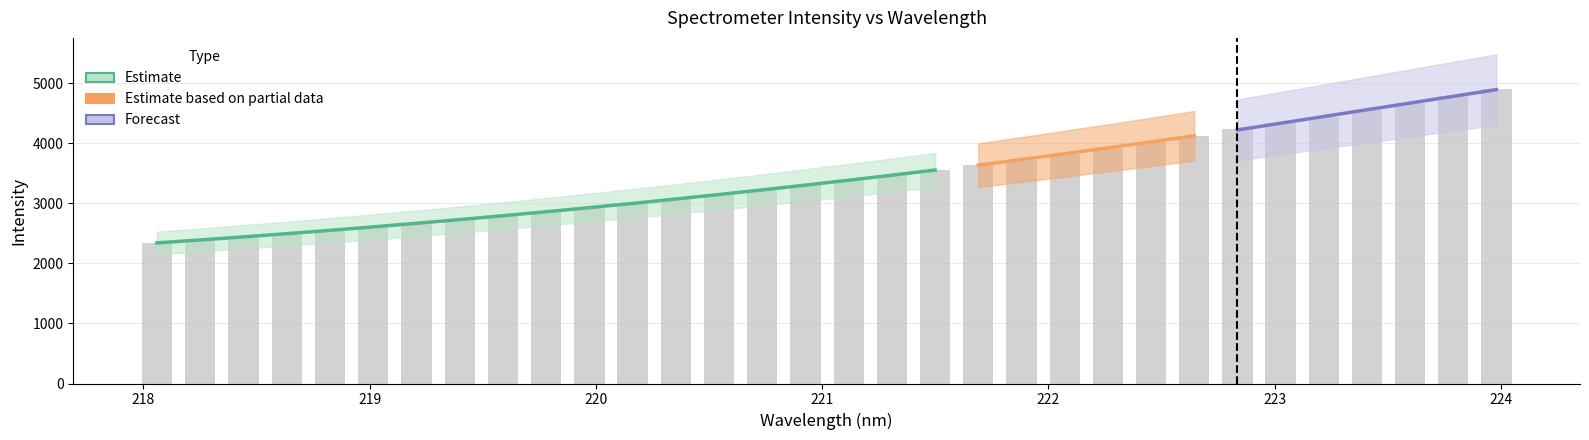

What is the smallest value displayed?

2339.6